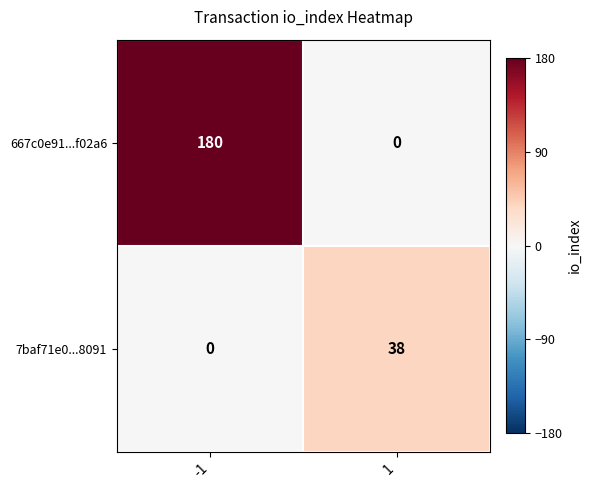

Which series changed the most between -1 and 1?

667c0e91...f02a6